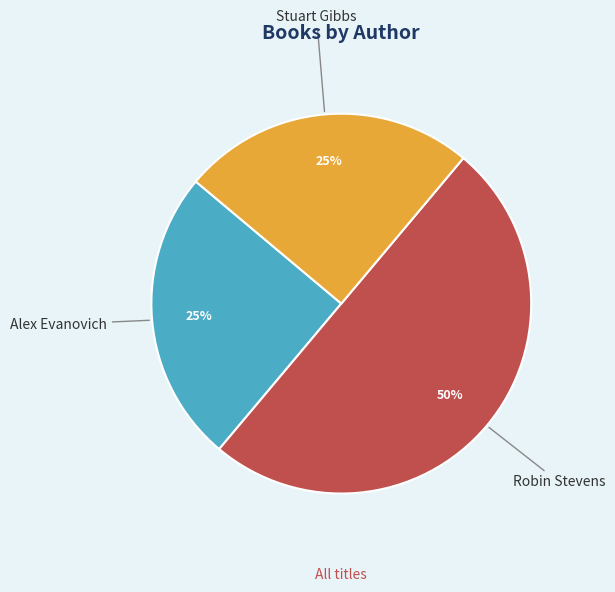

To the nearest percent, what is the difference between the largest and smallest slice percentages?

25%